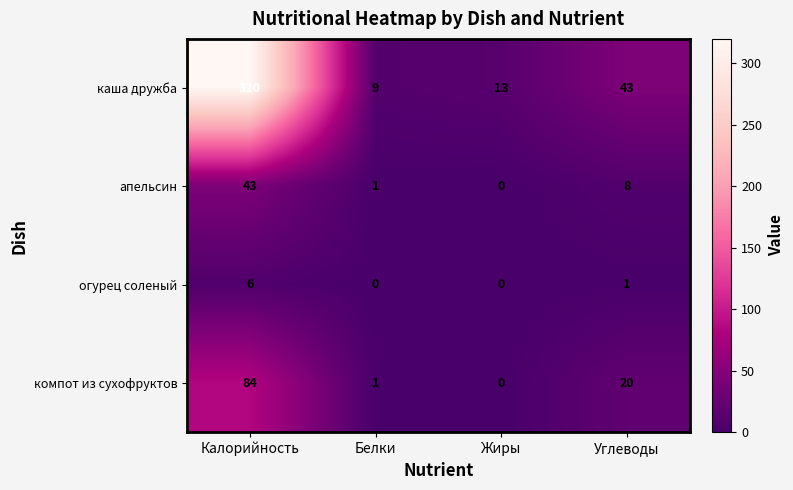

Reading left to right, extract all data points from this chart.

каша дружба: 320	9	13	43
апельсин: 43	1	0	8
огурец соленый: 6	0	0	1
компот из сухофруктов: 84	1	0	20